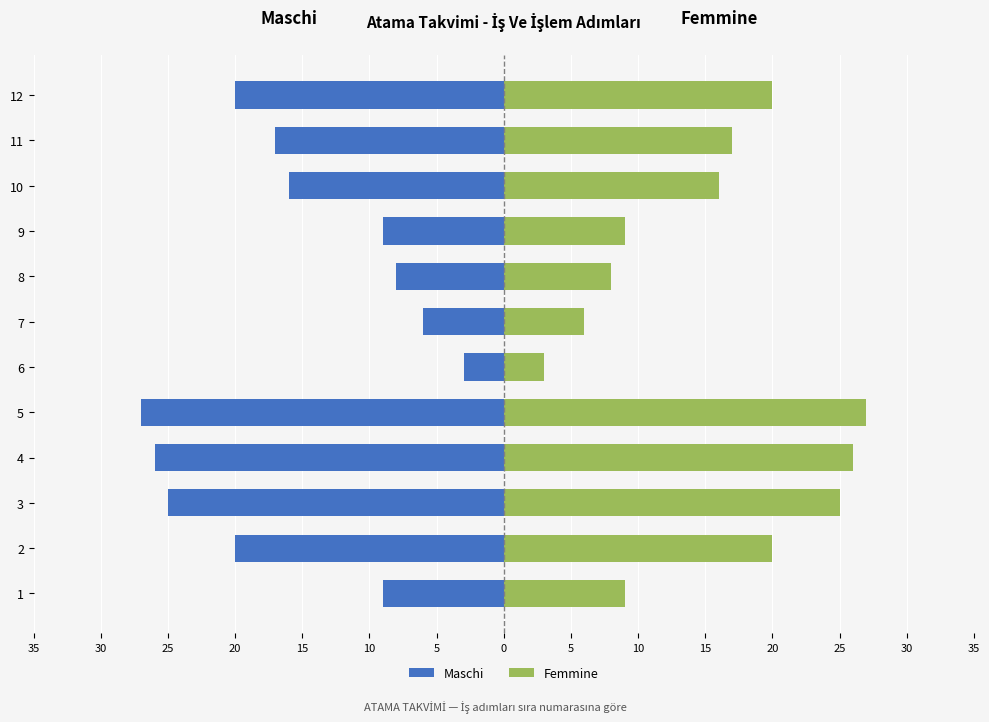

Is the value of Maschi at 6 greater than the value of Femmine at 1?

No